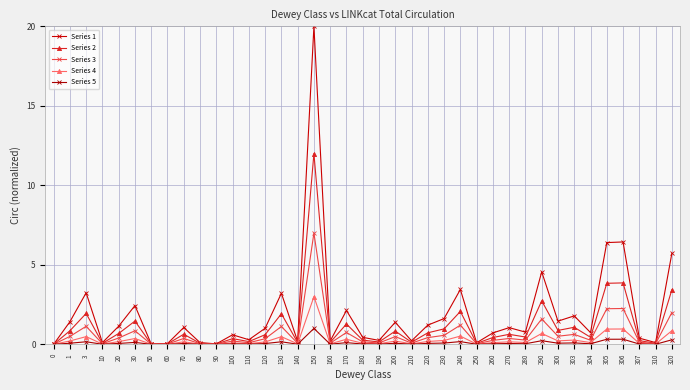

Is this an area chart (filled region under the line)?

No